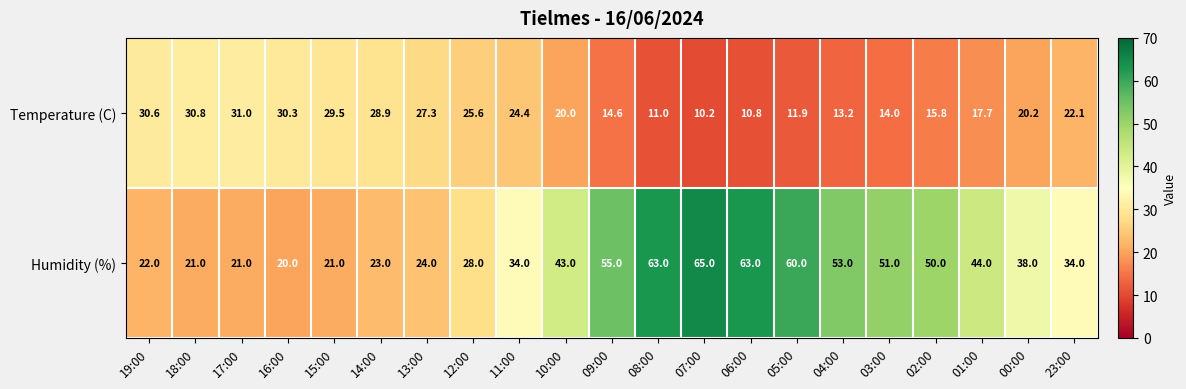

How many values in the Temperature (C) series are below 20?

9